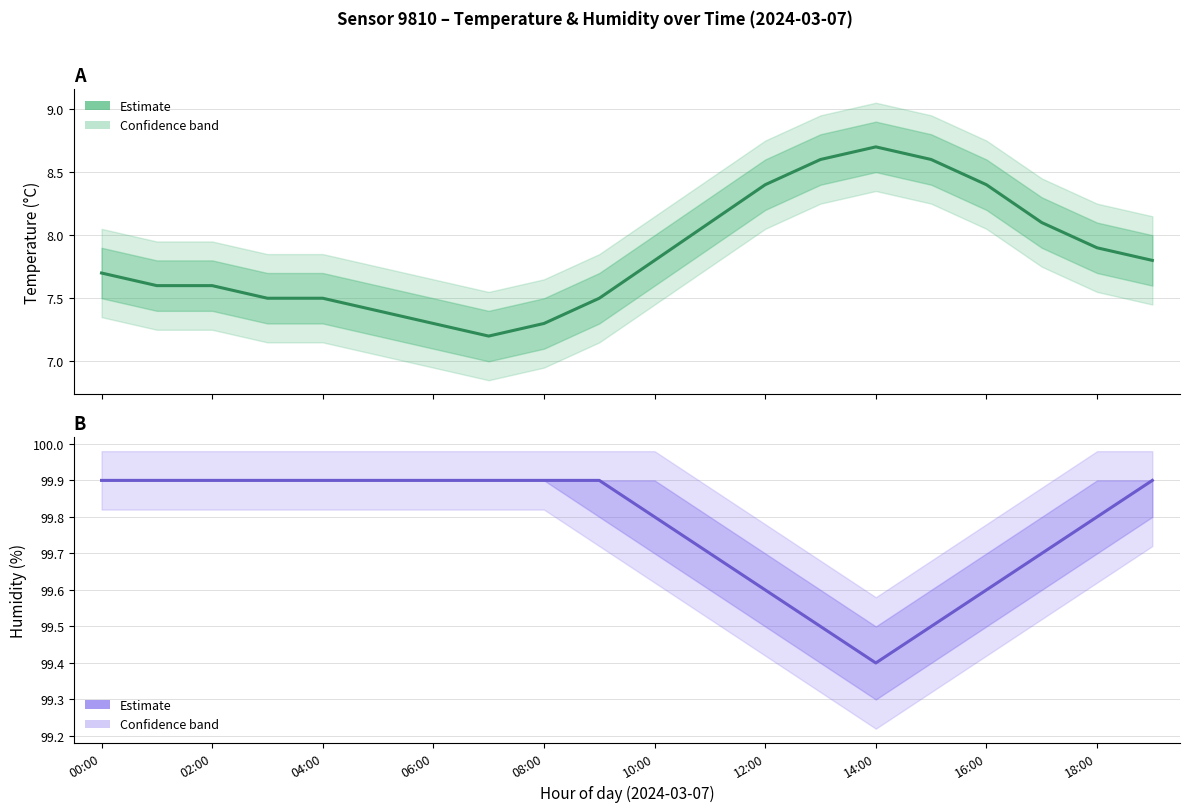

List the labels in order of temperature_lower value, smallest first.

07:00, 06:00, 08:00, 05:00, 03:00, 04:00, 09:00, 01:00, 02:00, 00:00, 10:00, 19:00, 18:00, 11:00, 17:00, 12:00, 16:00, 13:00, 15:00, 14:00